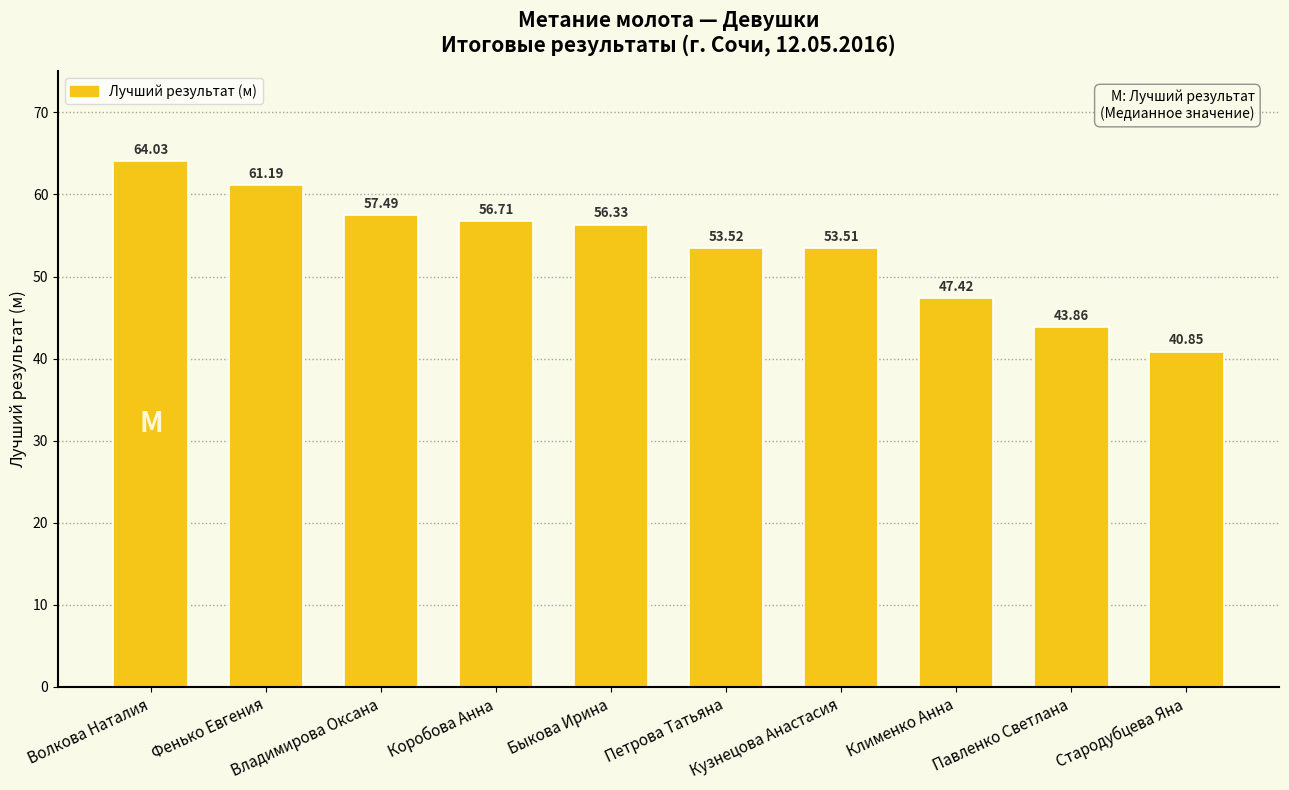

Are the bars horizontal?

No